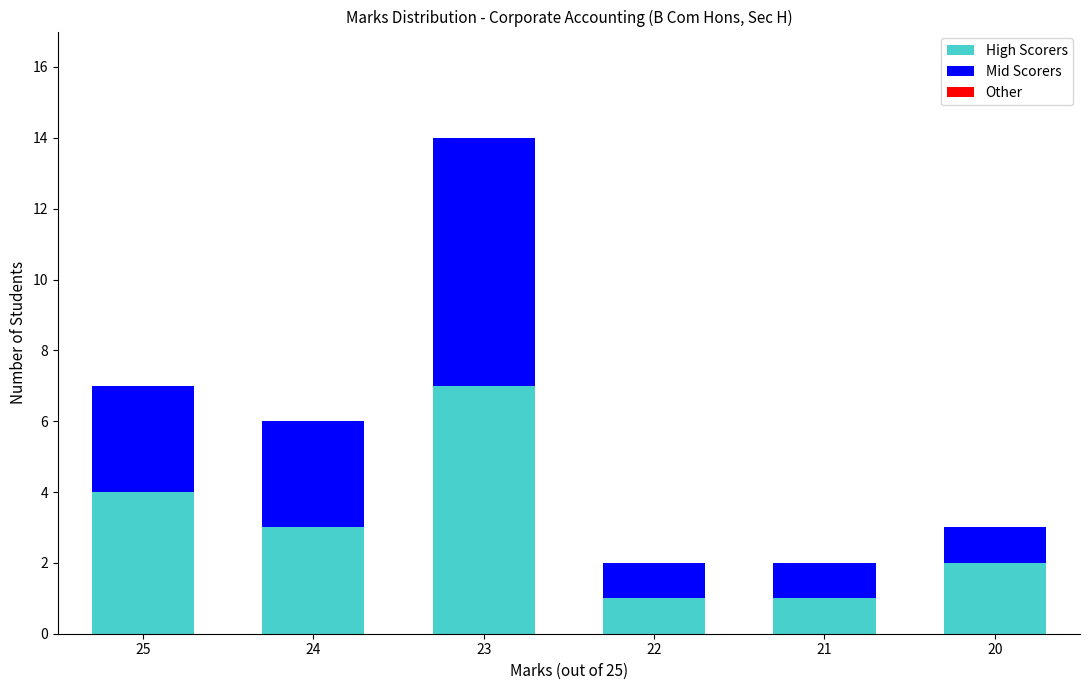

What is the total value across all series at 20?

3